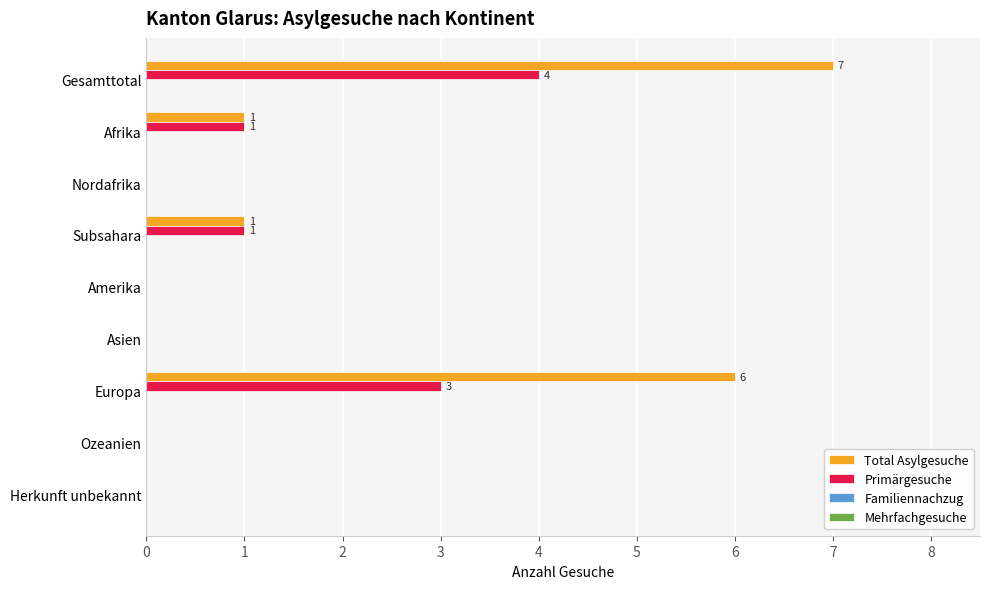

Which label corresponds to the largest value in the chart?

Gesamttotal